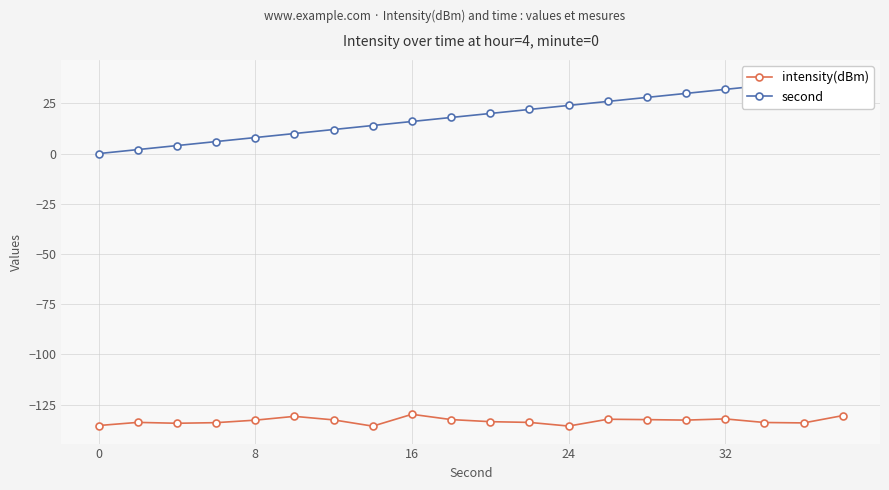

At how many categories does at least one series exceed -57?

20